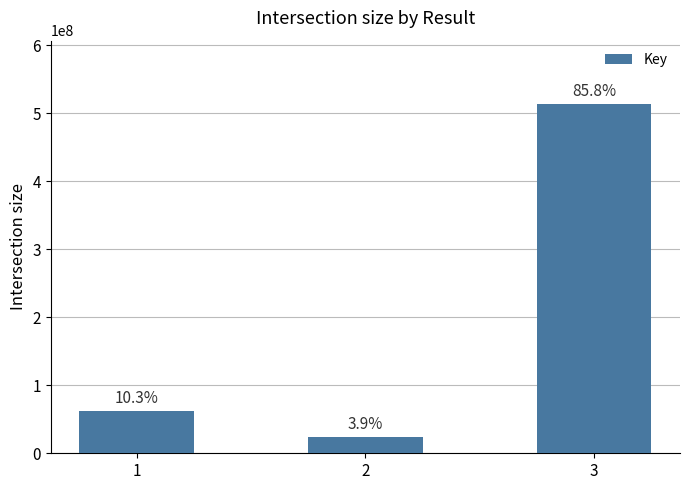

Does the chart contain any negative values?

No